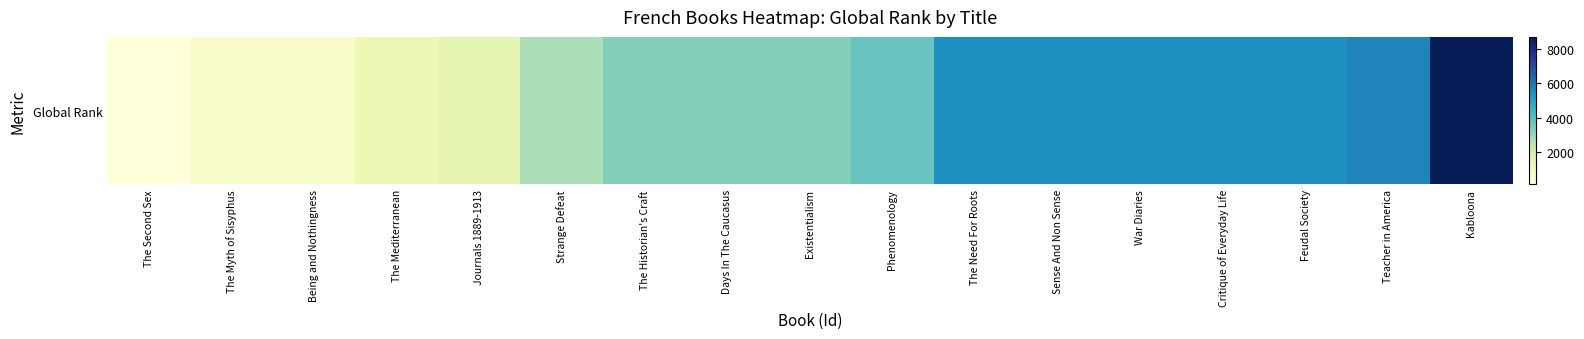

What is the ratio of the value at The Need For Roots to the value at The Mediterranean?

4.9